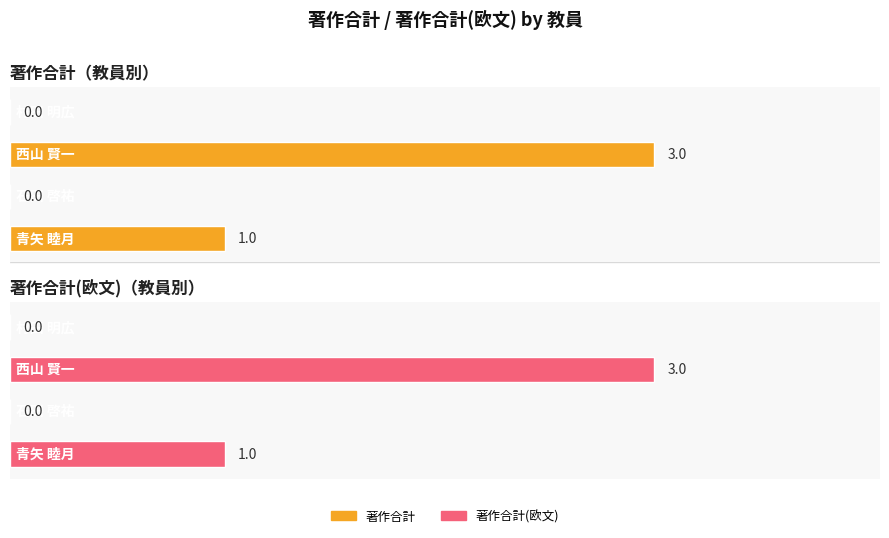

Between 0 and 1, which series saw the biggest shift?

著作合計